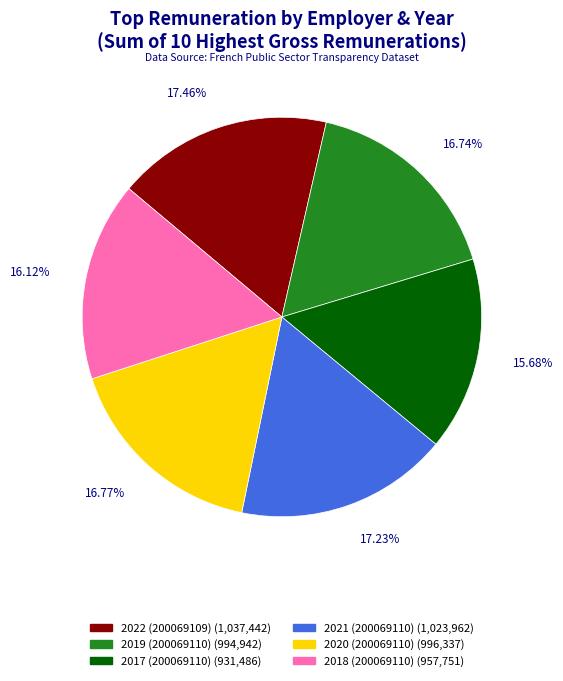

What percentage is the 2018 (200069110) slice, to the nearest percent?

16%